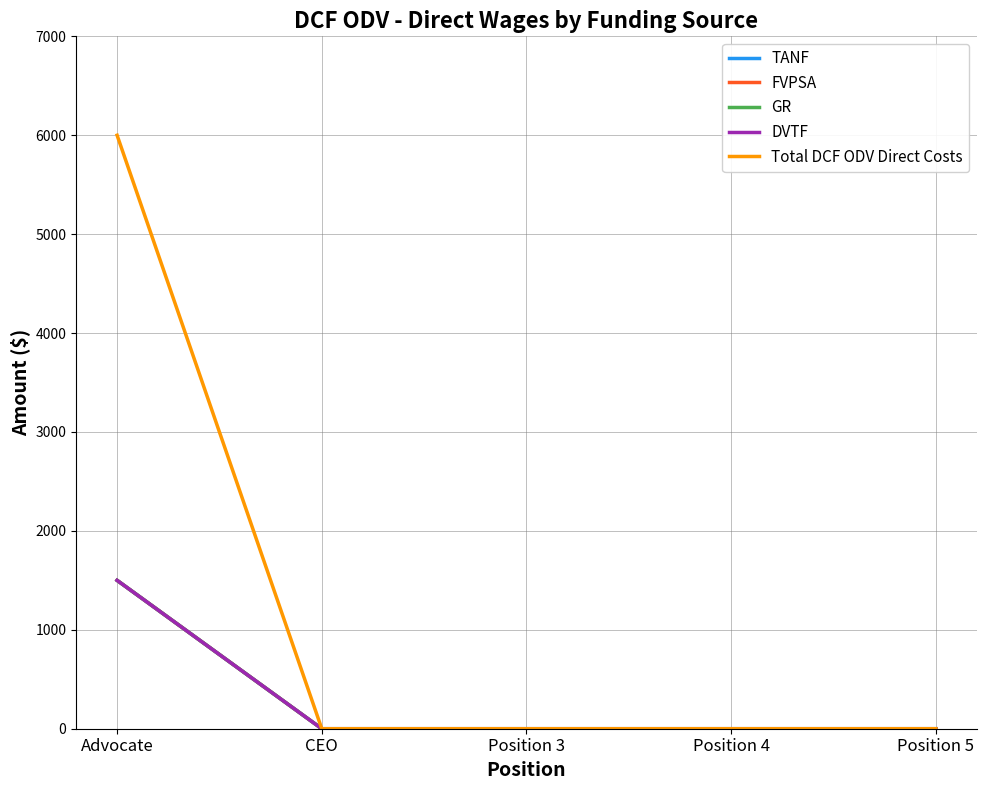

True or false: FVPSA has more than 2 points higher than both neighbors.

False